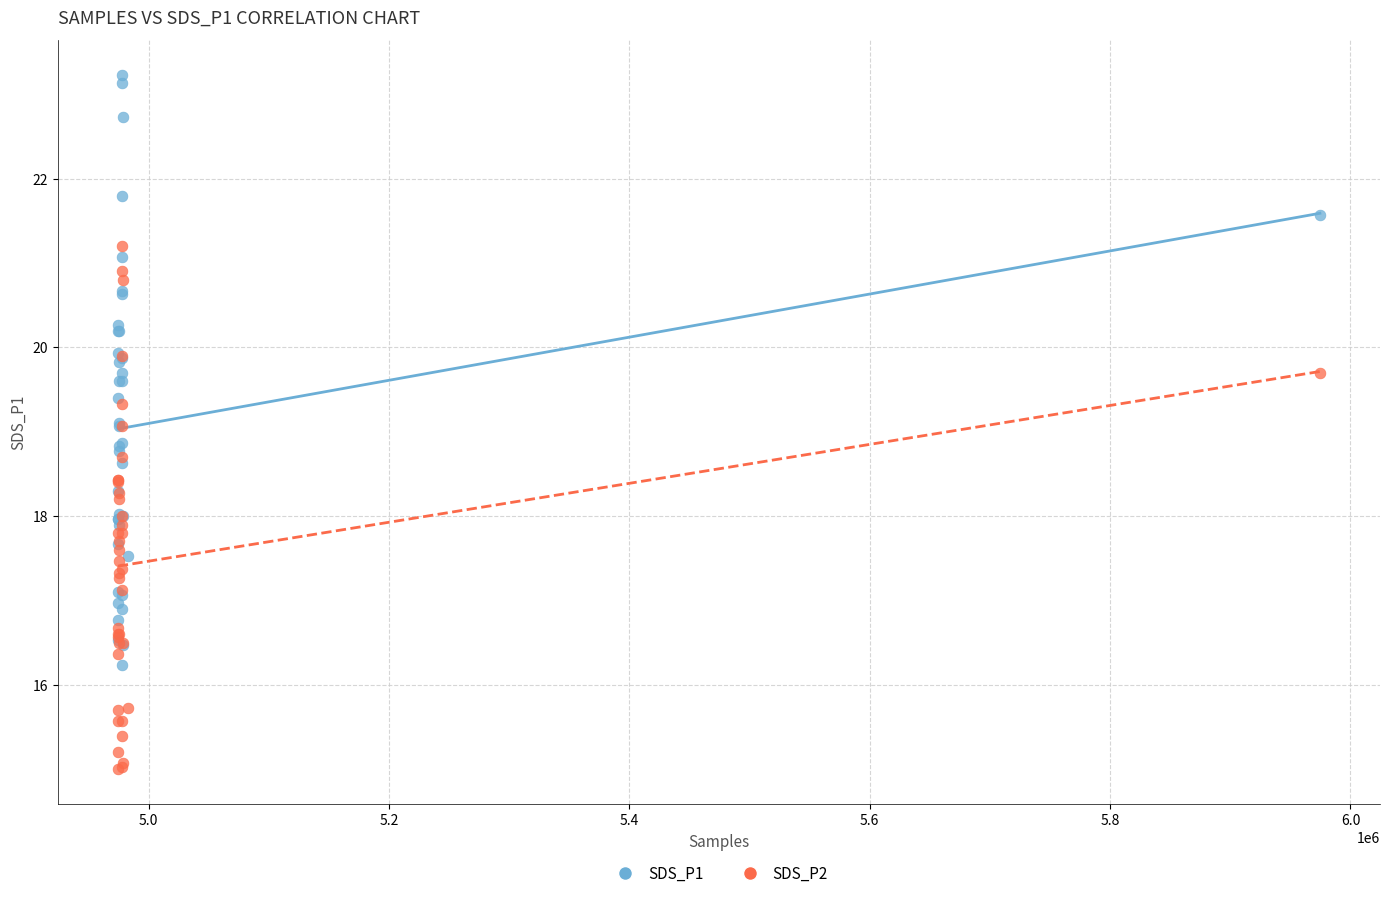

Which series contains the lowest Y value?

SDS_P2